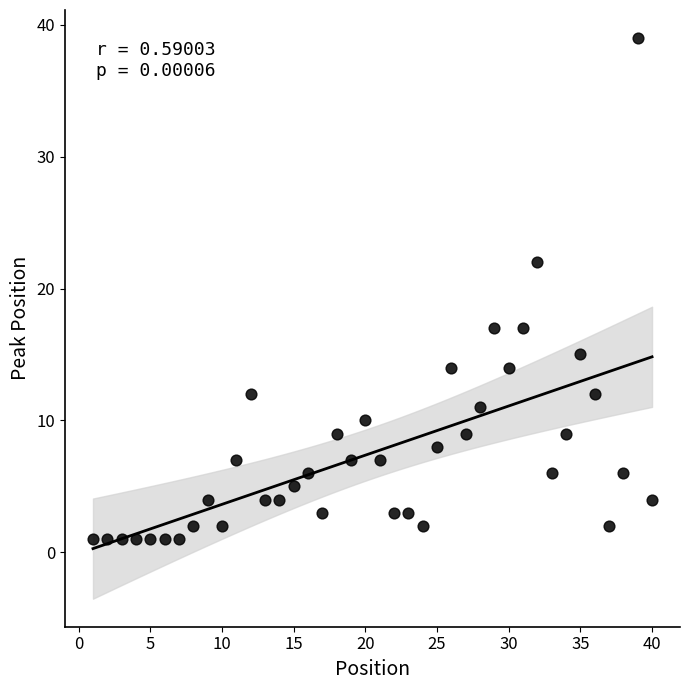

What Y value in the scatter plot is closest to 20?

22